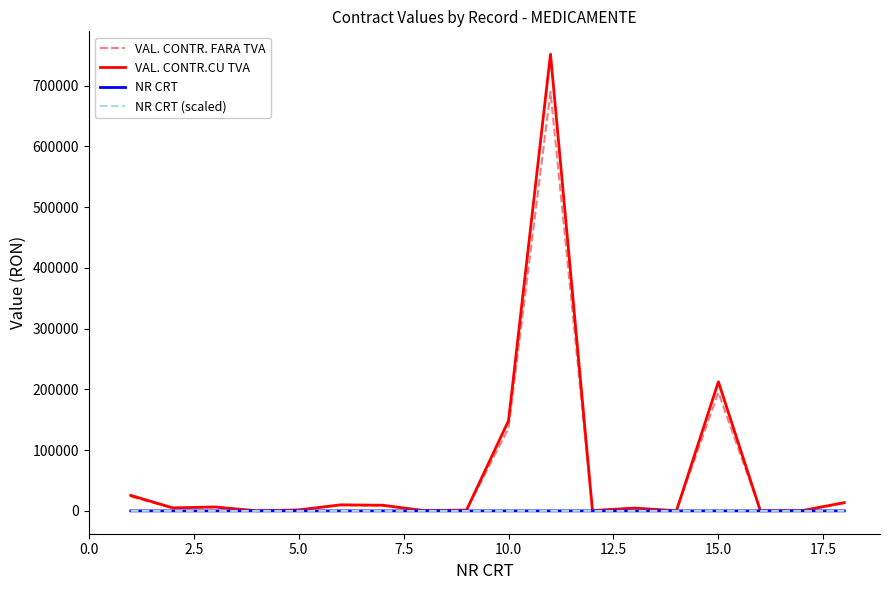

What is the lowest value of the VAL. CONTR.CU TVA series?

167.6